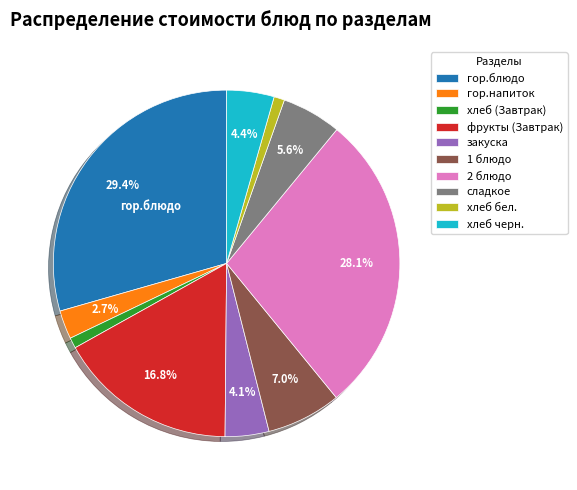

Does 2 блюдо represent more than half of the total?

No